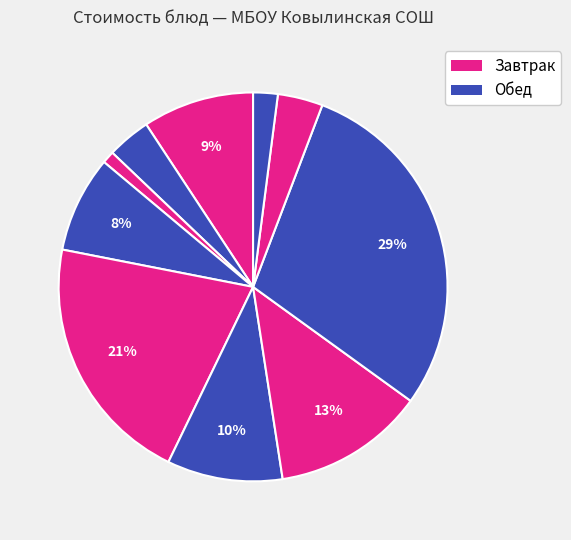

How many segments does this pie chart have?

10